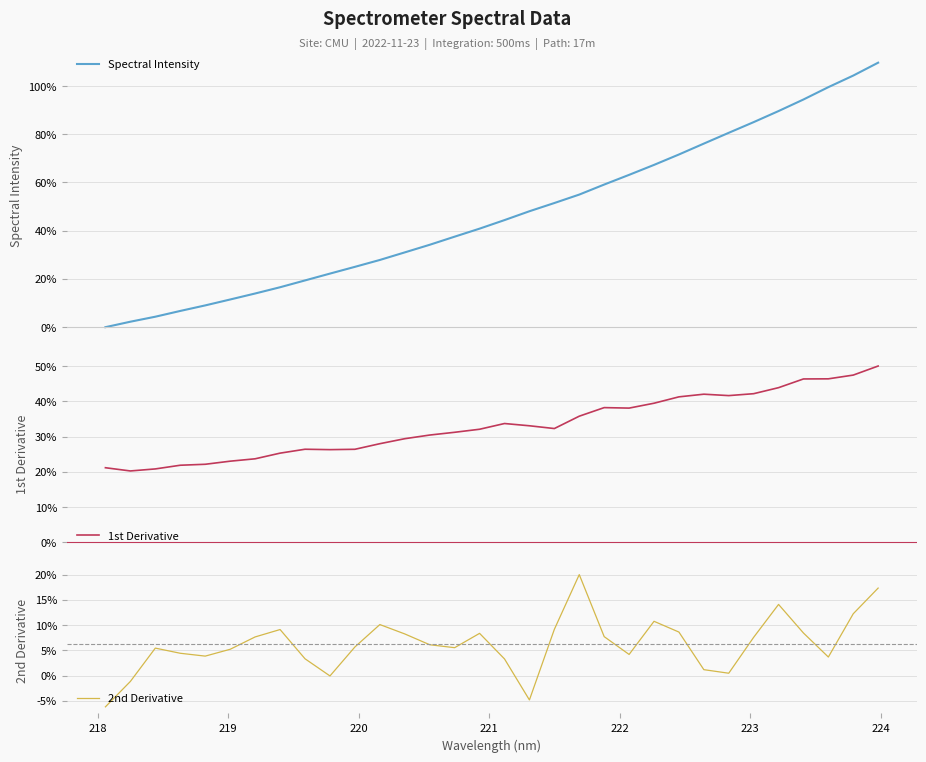

What is the maximum value for Spectral Intensity?

109.7